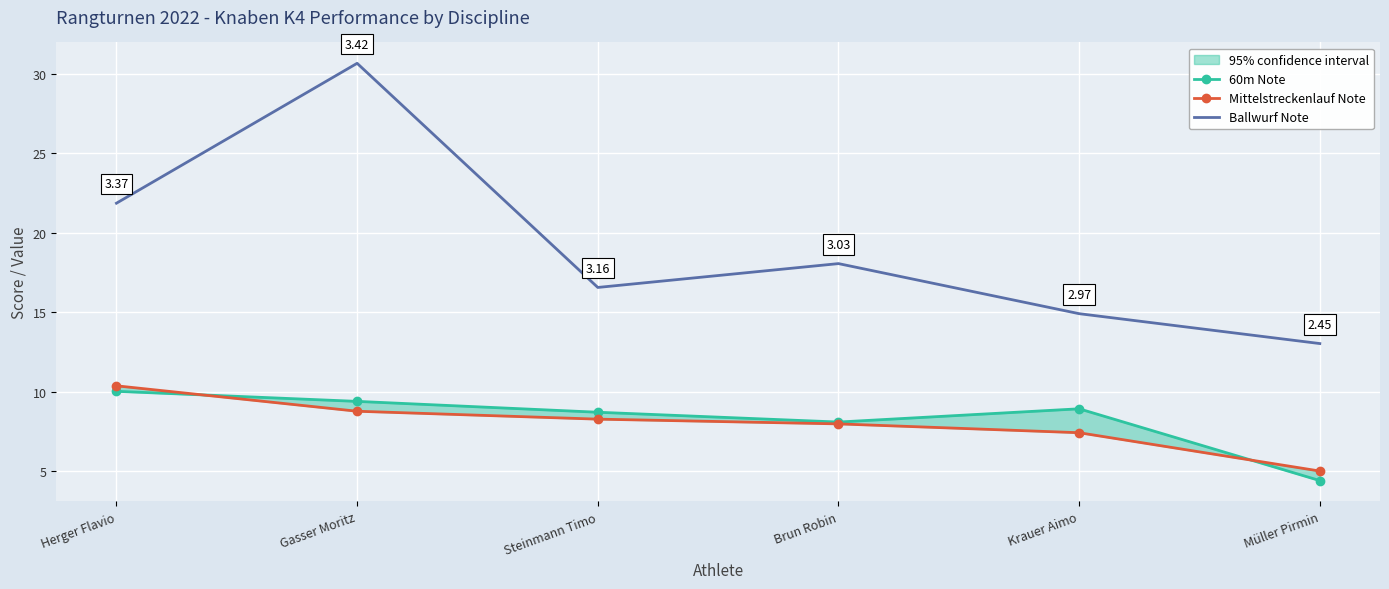

True or false: Mittelstreckenlauf Note has more than 1 points higher than both neighbors.

False